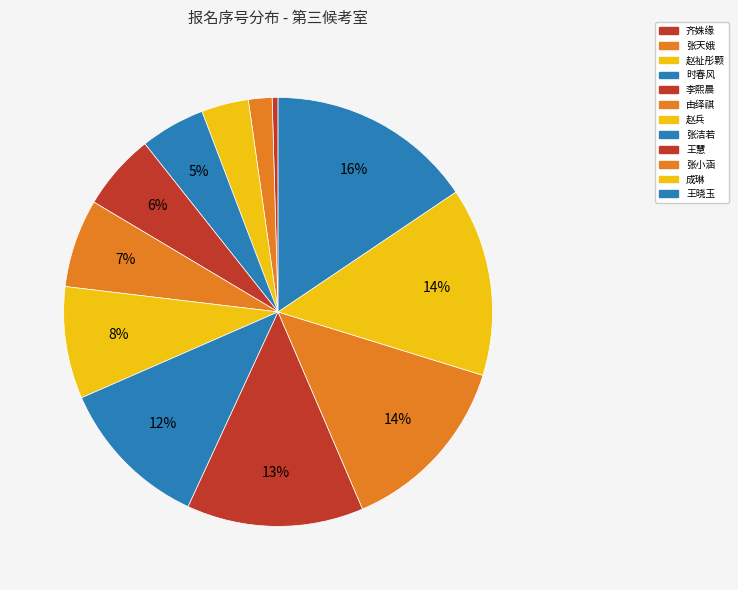

How many slices are in this pie chart?

12